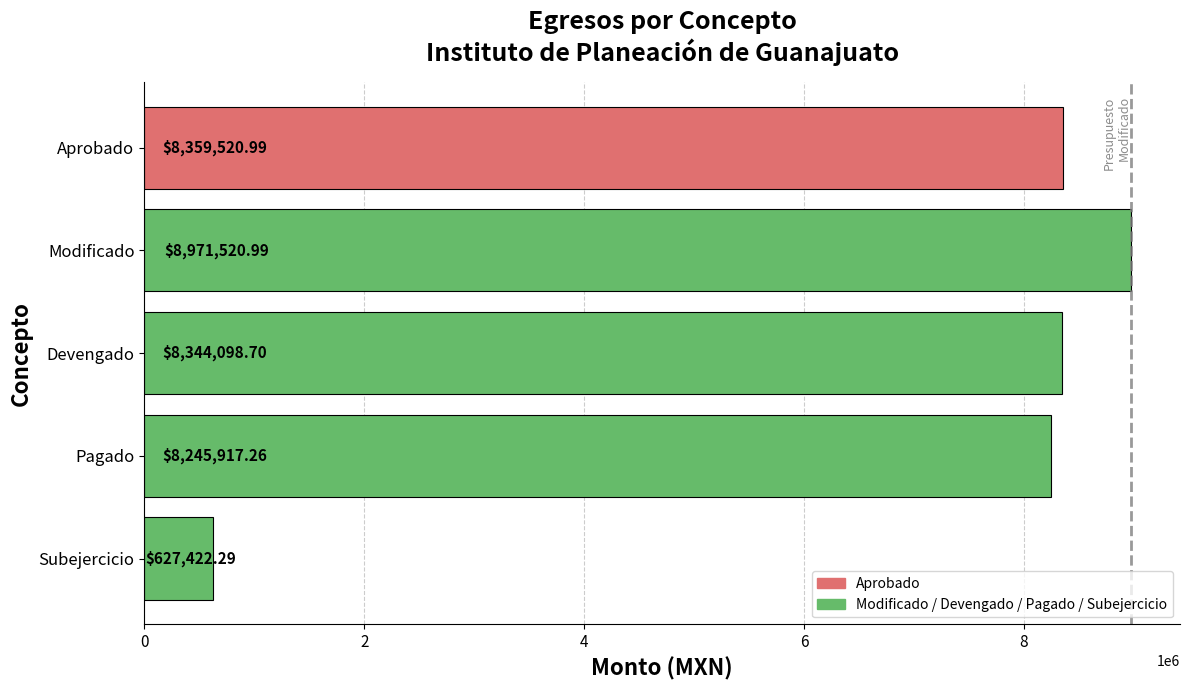

What is the difference between the maximum and minimum values?

8344098.7